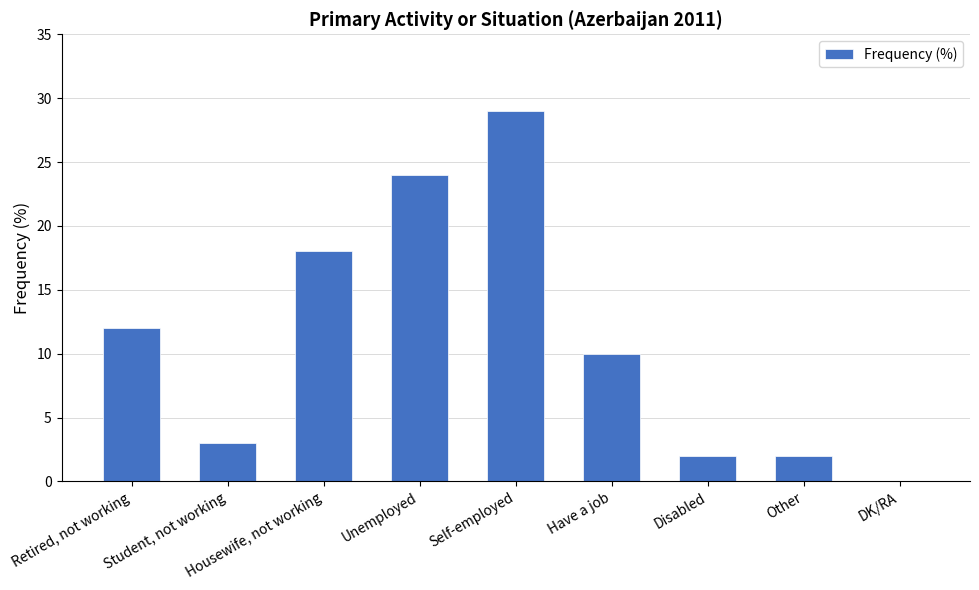

The chart shows a value of 31 at Housewife, not working. True or false?

False